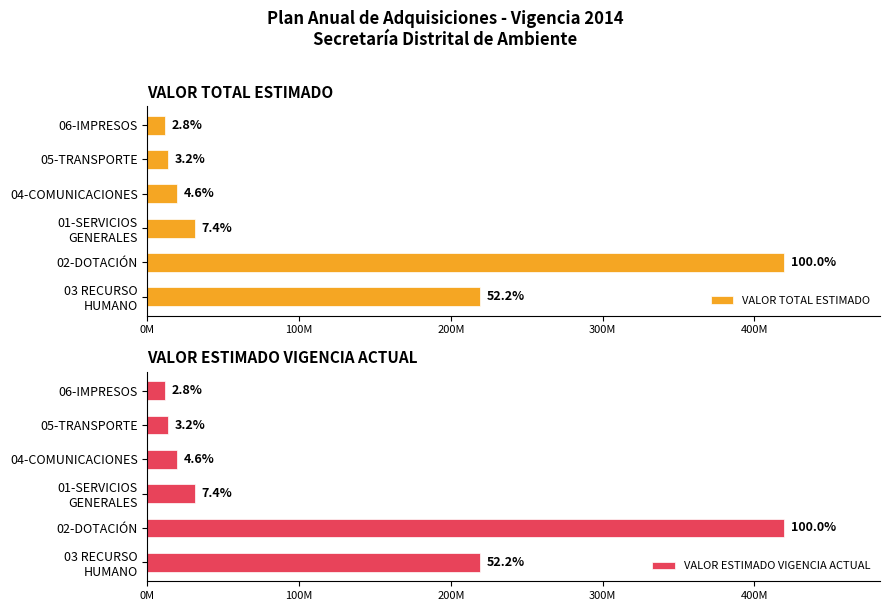

How many bars are there in each group?

2